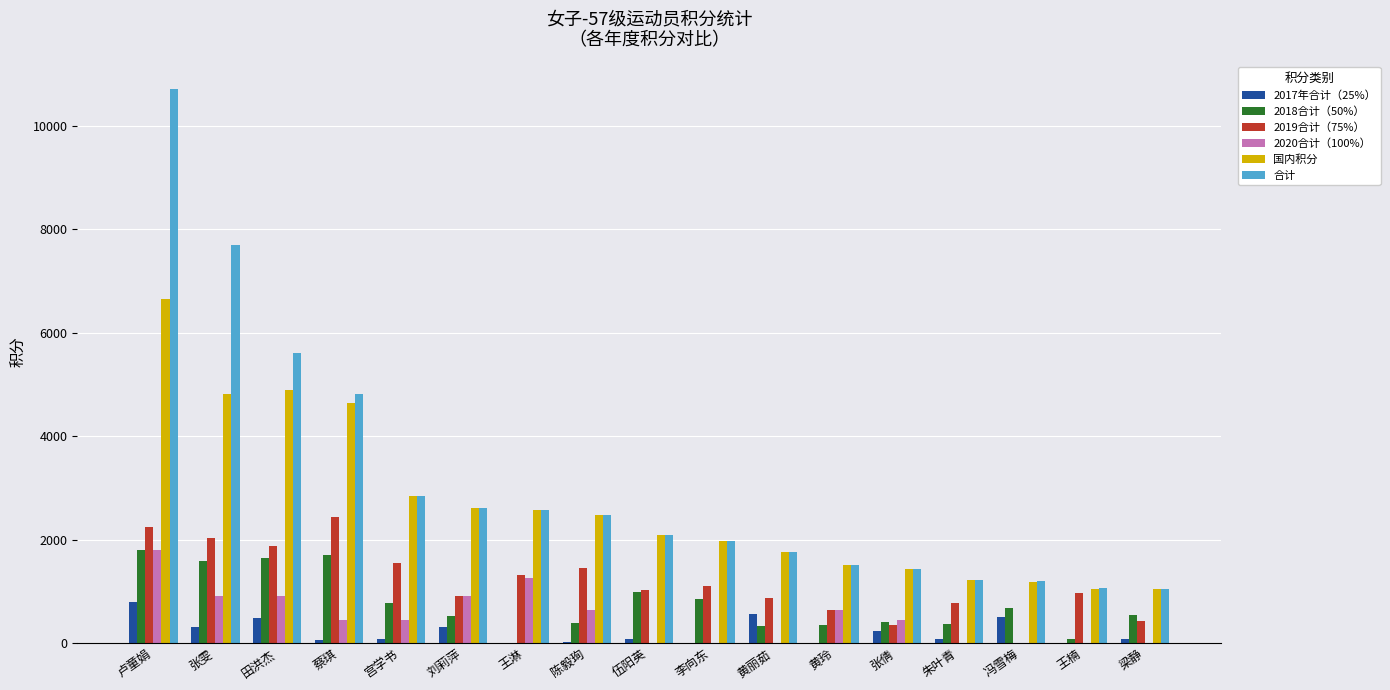

Which series changed the most between 田洪杰 and 伍阳英?

合计